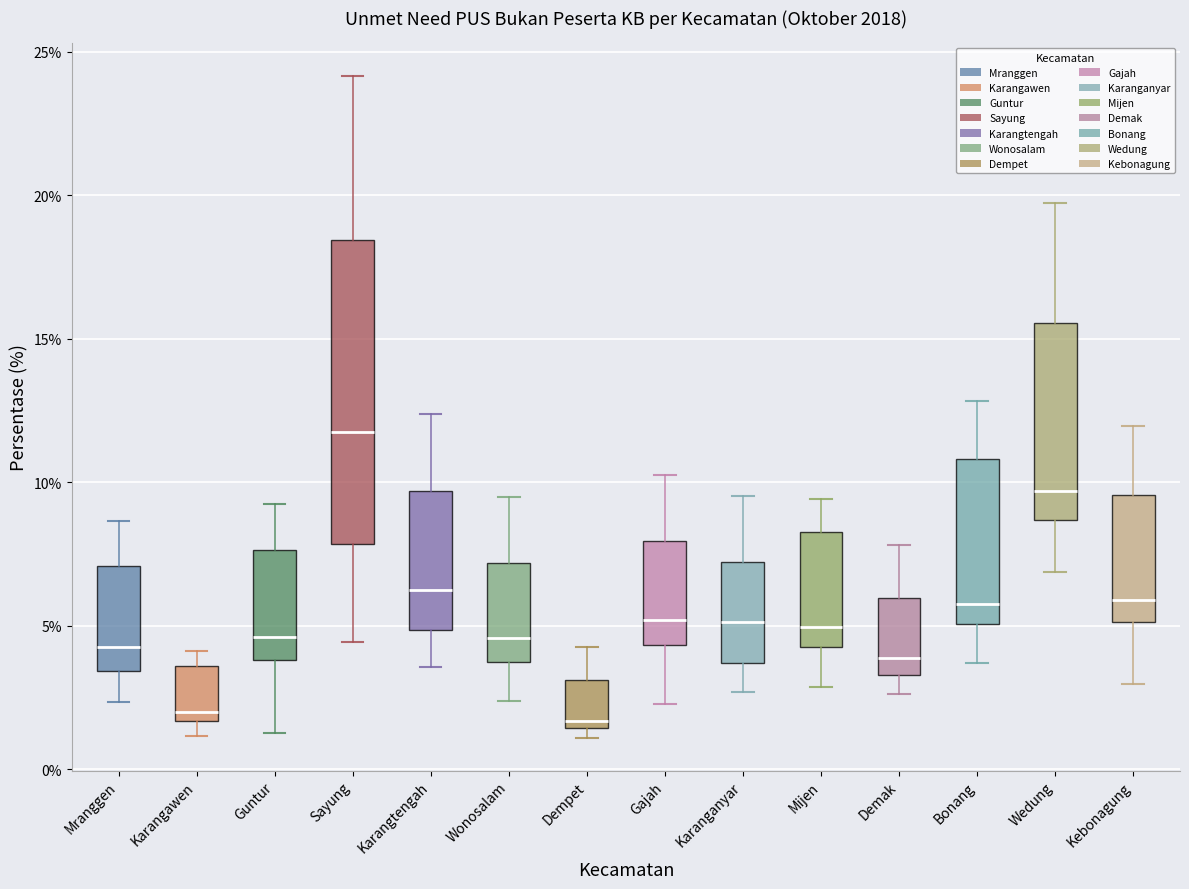

Where does the median line of the box for Sayung sit on the y-axis? The values are not printed on the chart, so give them approximately, as read against the axis.

12.0